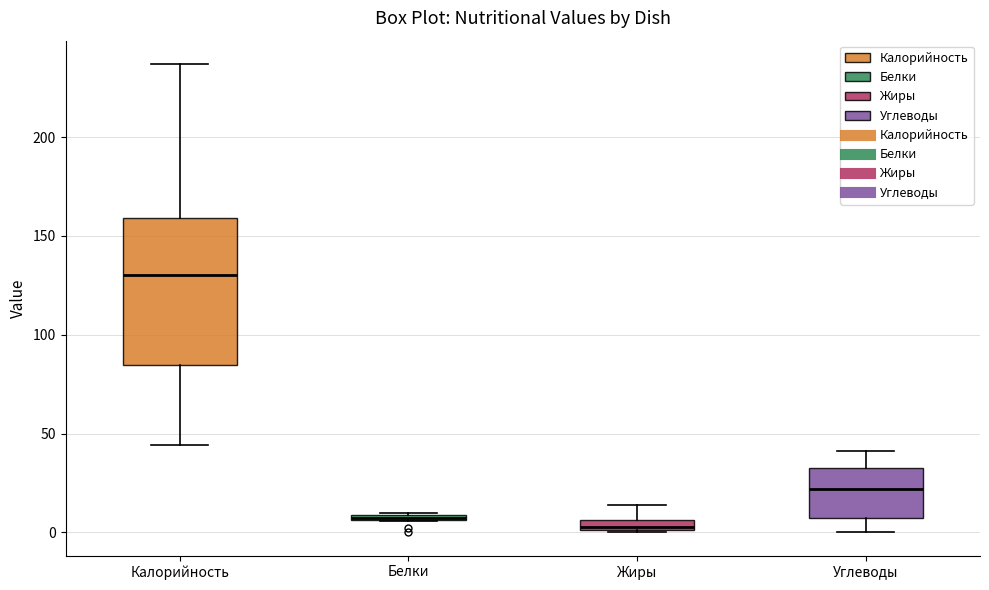

Which box has the lowest median line?

Жиры